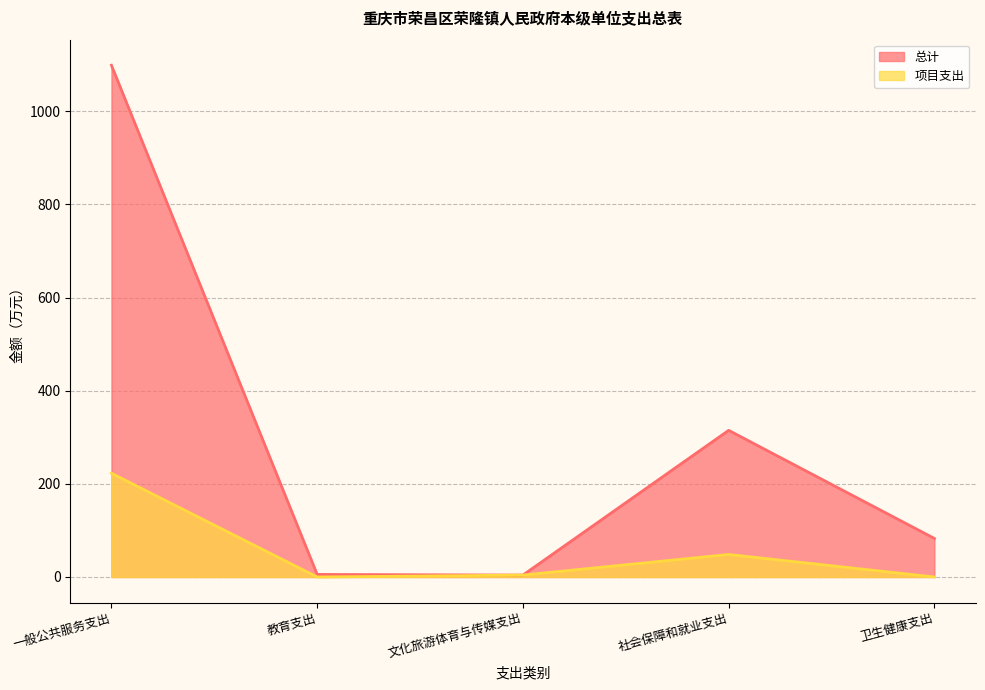

Reading left to right, what are all the values shown in this chart?

总计: 1098.6	5.5	4.1	314.8	82.7
项目支出: 222.8	0.0	4.1	48.4	0.0